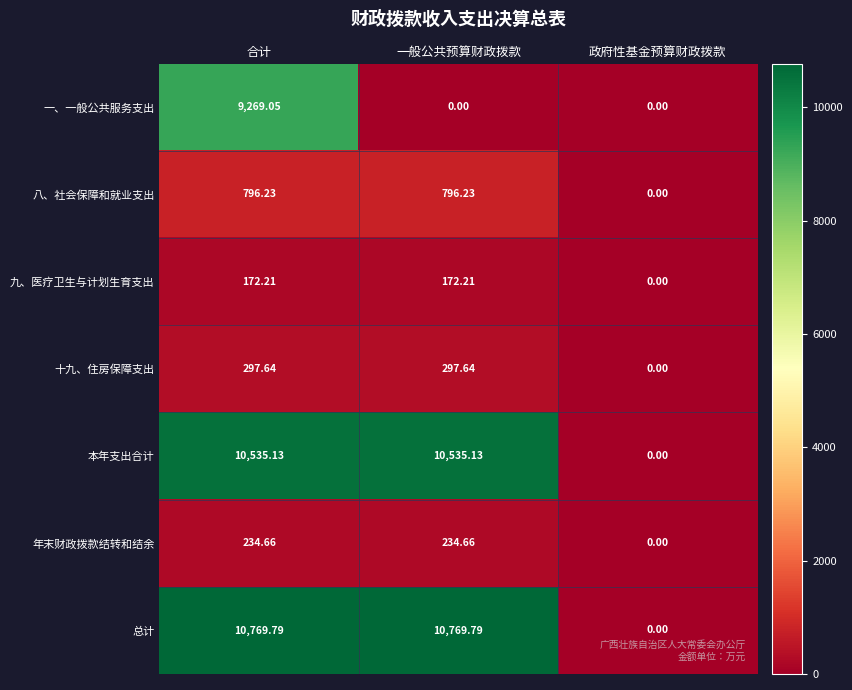

At 一般公共预算财政拨款, list the series in order from smallest to largest.

一、一般公共服务支出, 九、医疗卫生与计划生育支出, 年末财政拨款结转和结余, 十九、住房保障支出, 八、社会保障和就业支出, 本年支出合计, 总计